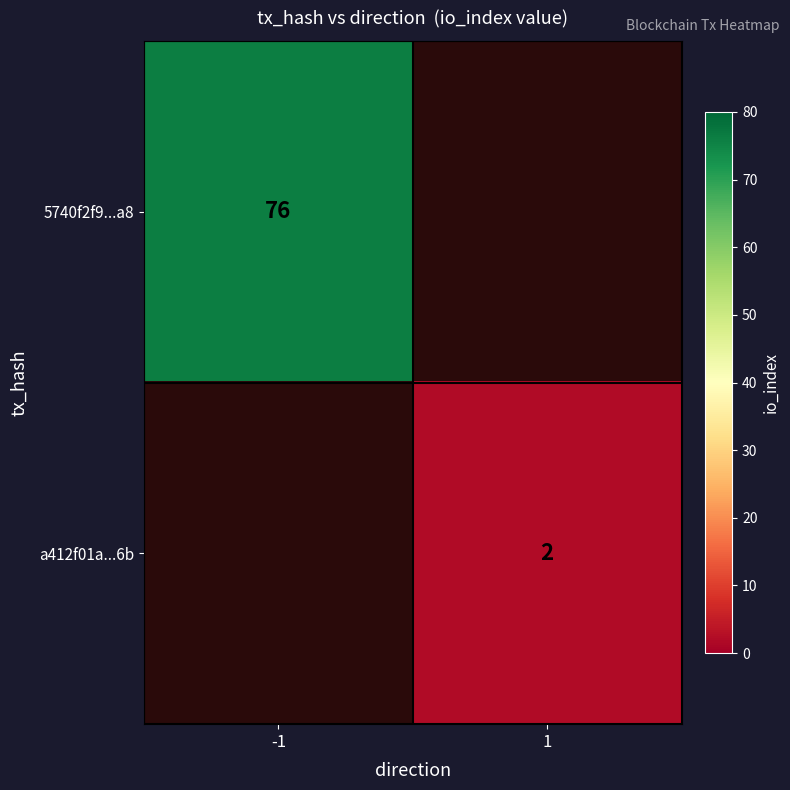

Is it true that 5740f2f9...a8 equals 132 at -1?

False